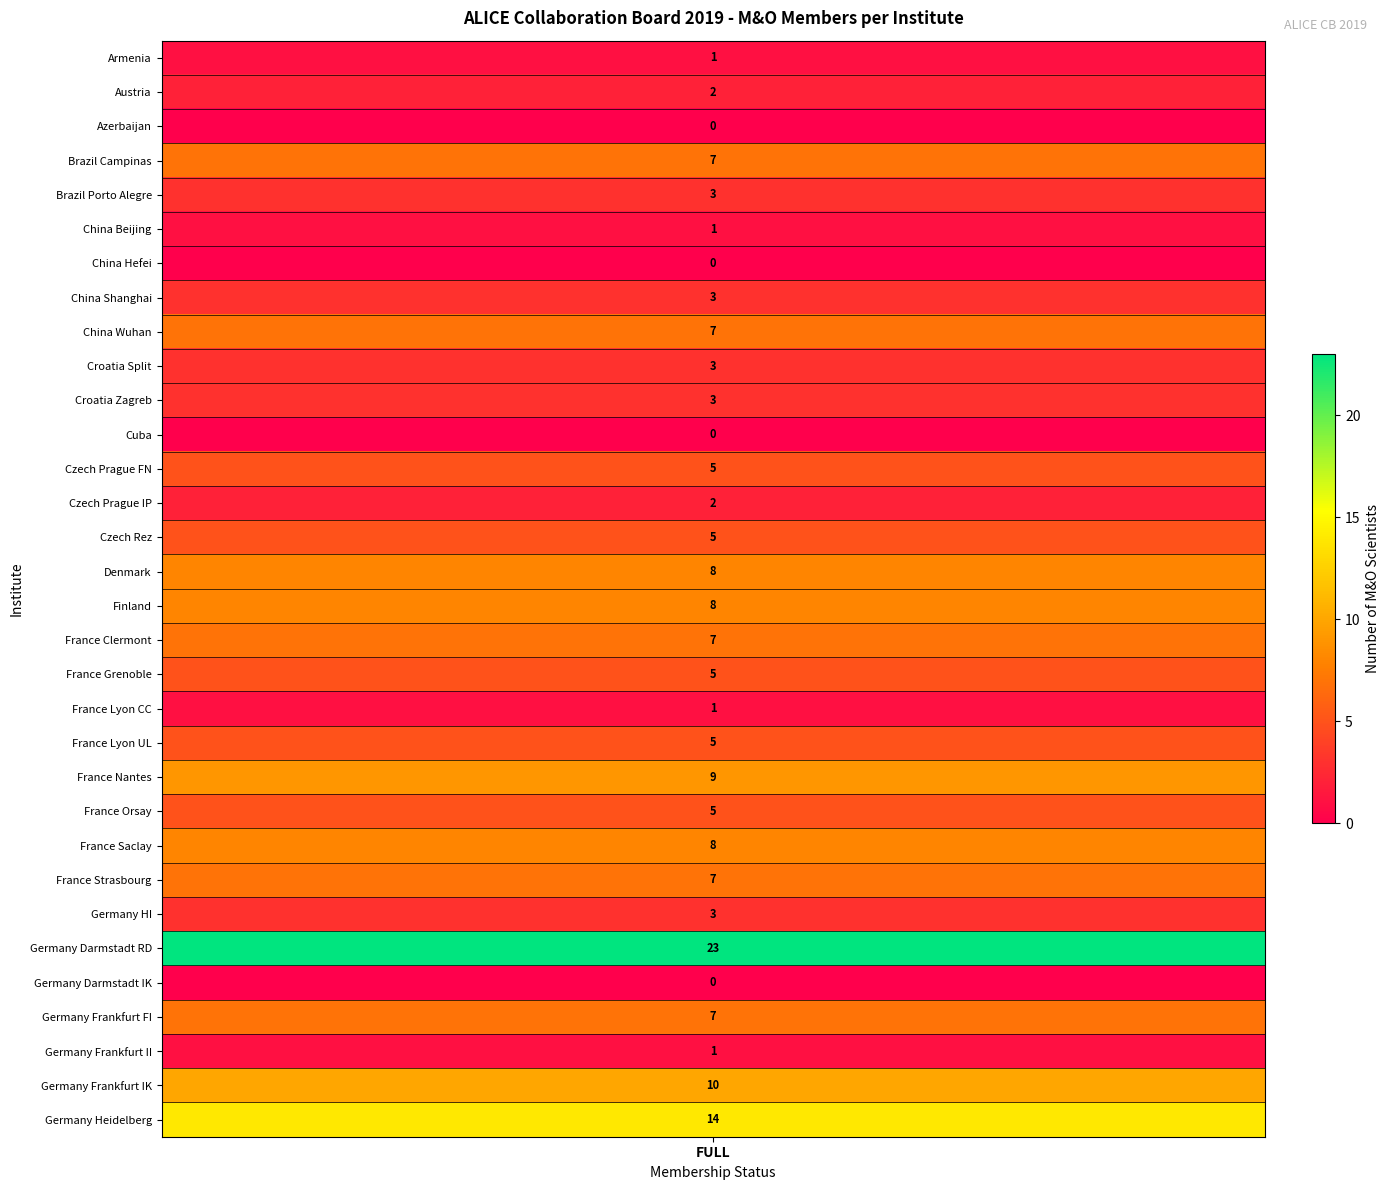

Is the value of noFull at 7 greater than the value of Full at 0?

No